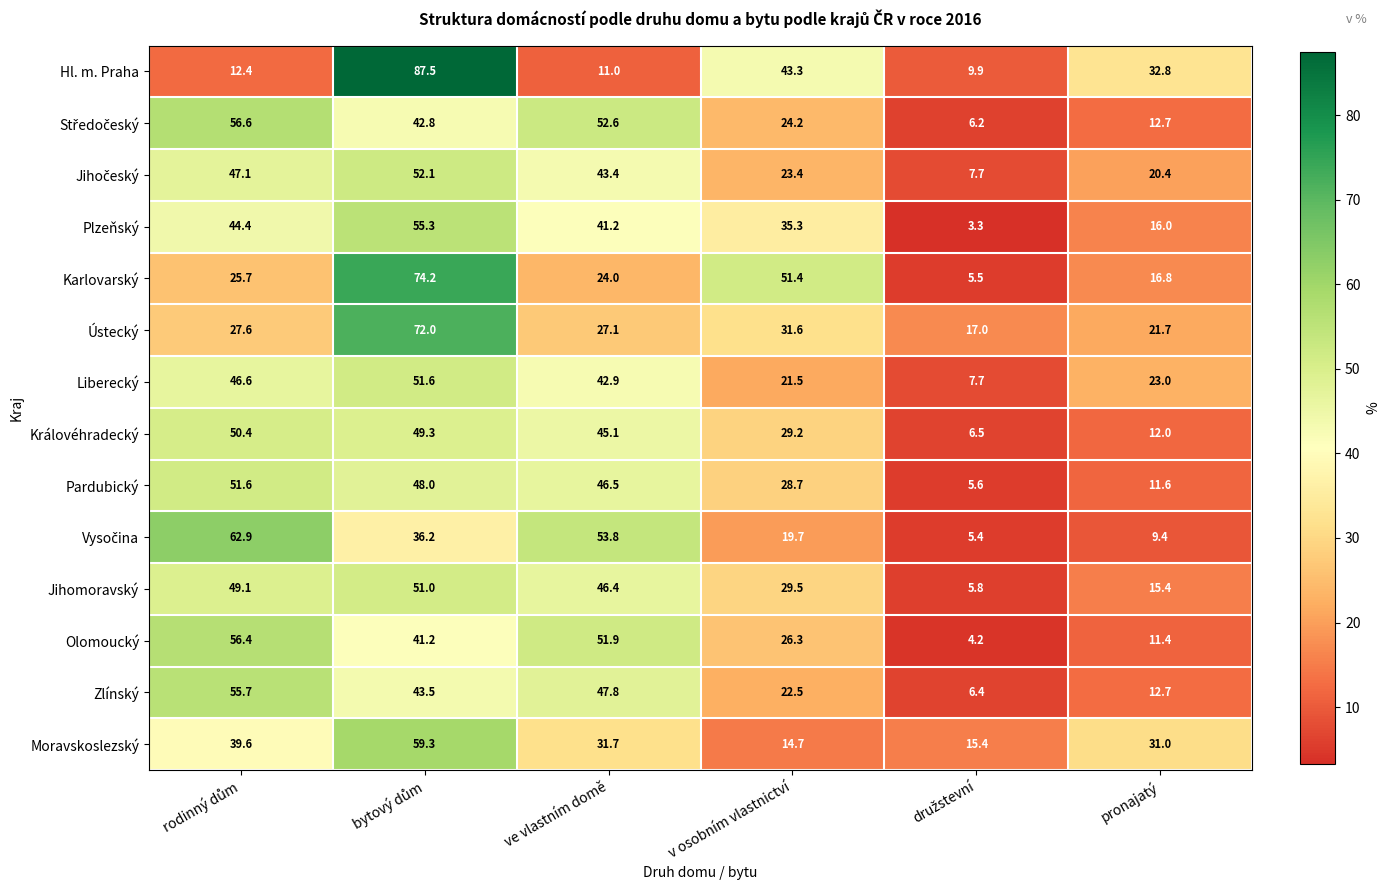

What is the spread (max minus min) of values at pronajatý?

23.4